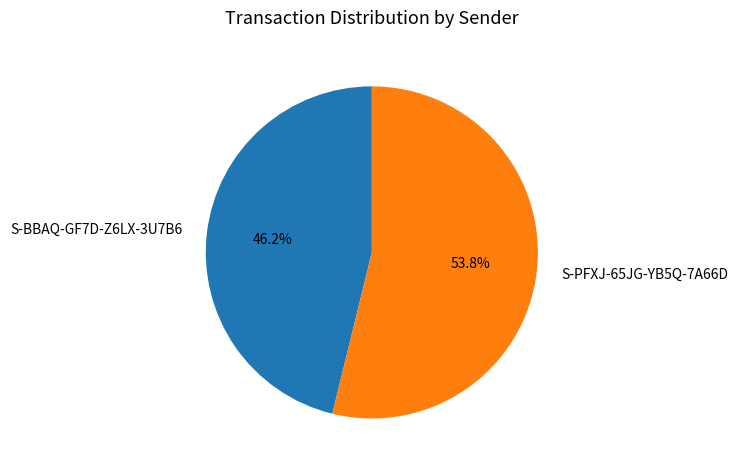

True or false: S-PFXJ-65JG-YB5Q-7A66D accounts for 54% of the total.

True